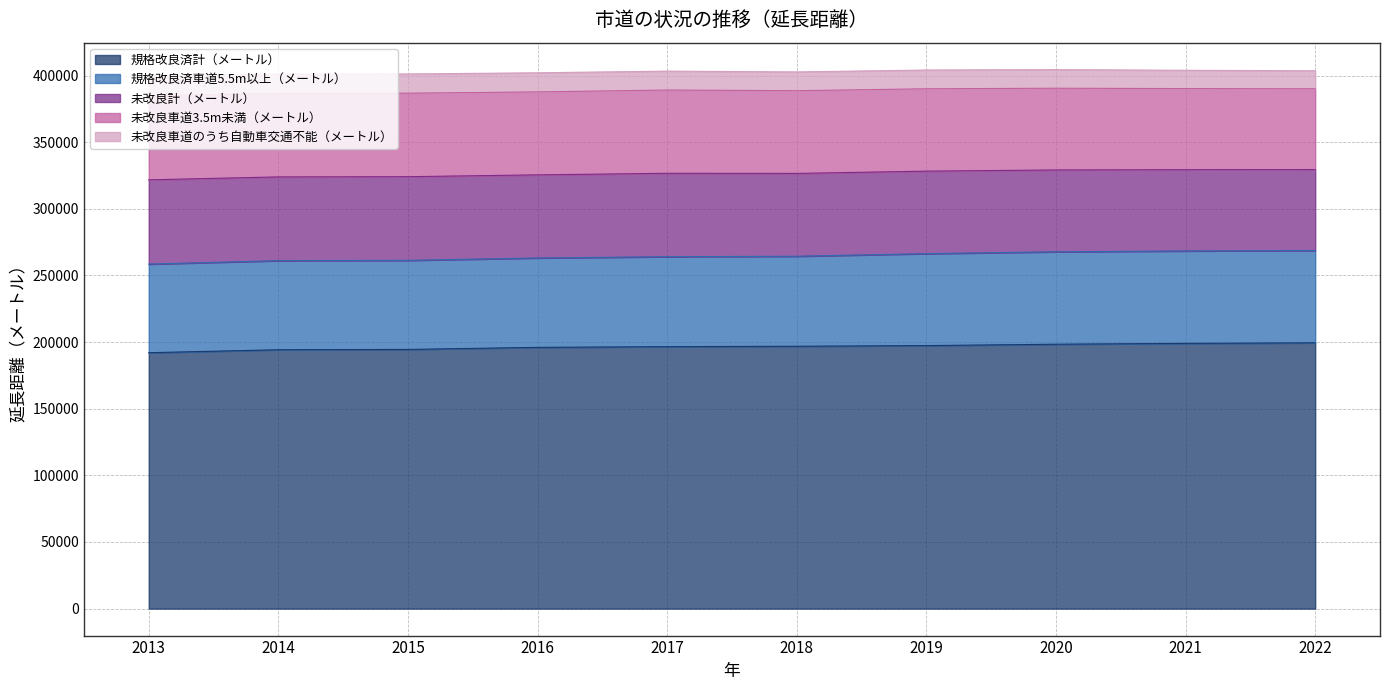

What is the highest value of the 規格改良済計（メートル） series?

199429